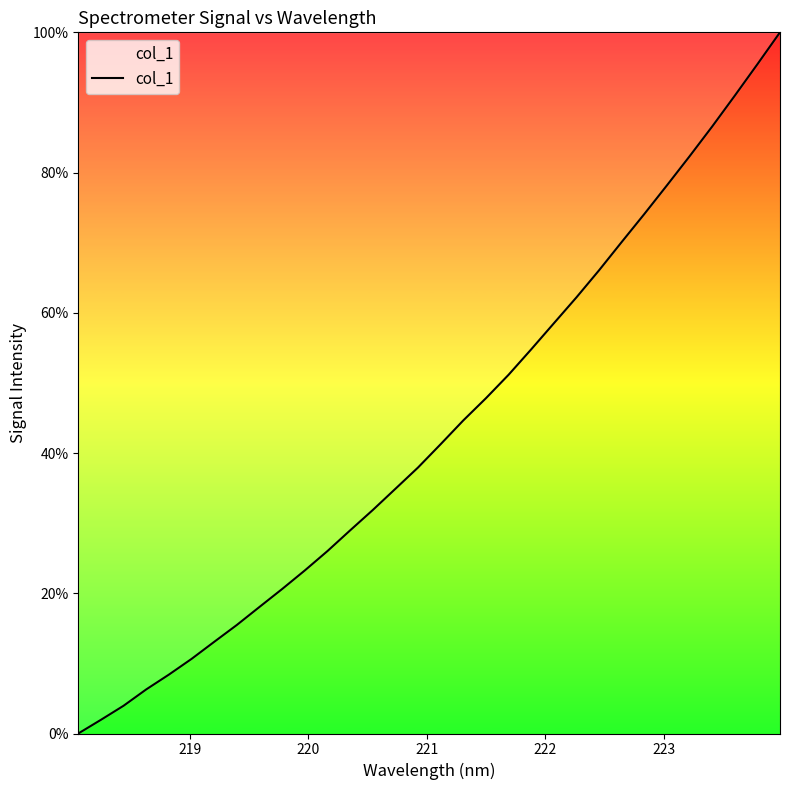

How many series are shown in this chart?

1